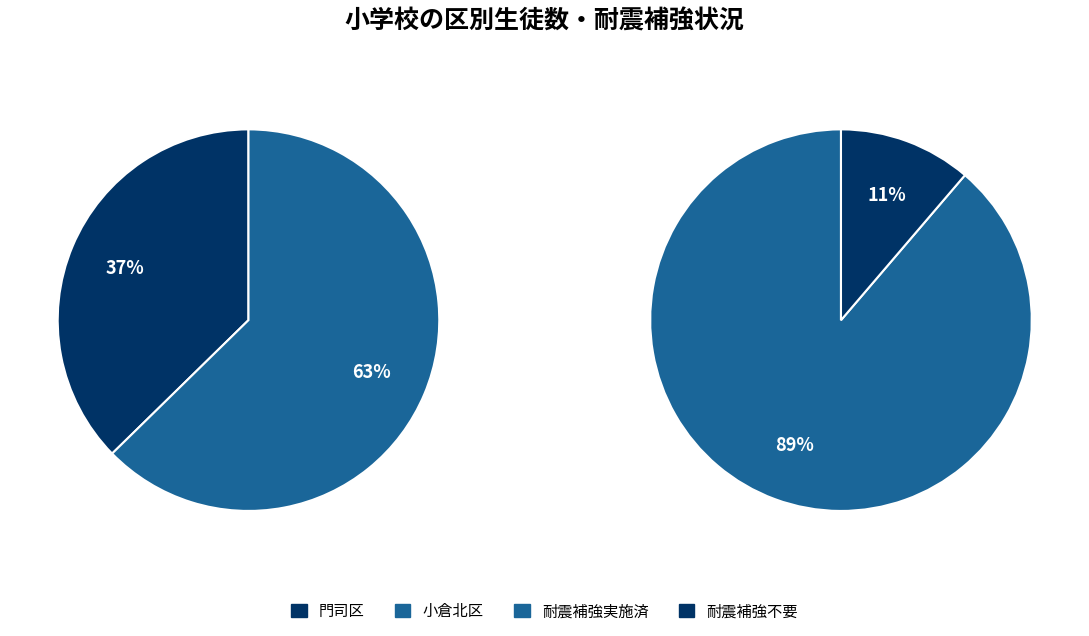

Which slice represents more than half of the pie?

小倉北区